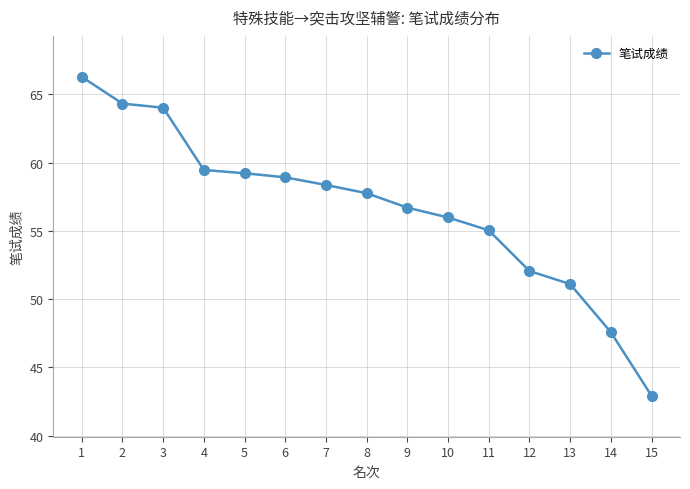

What is the sum of all values?

849.7